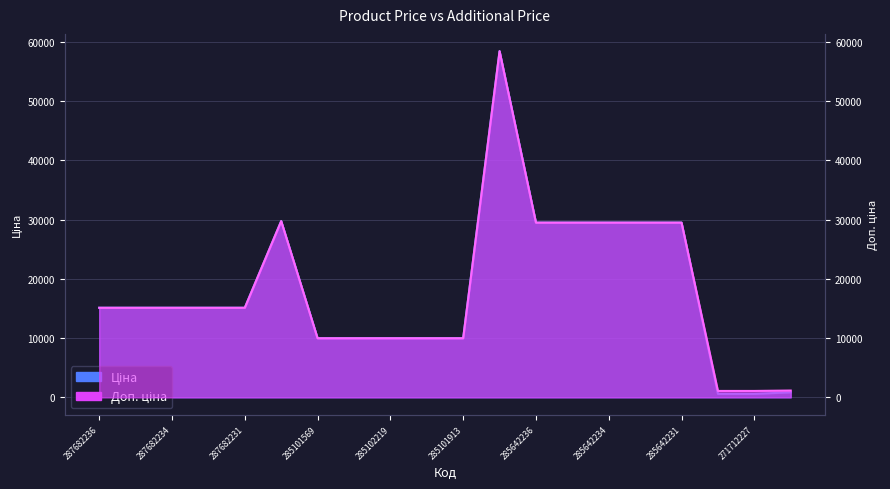

Is the value of Ціна at 287682233 greater than the value of Доп. ціна at 287702232?

No